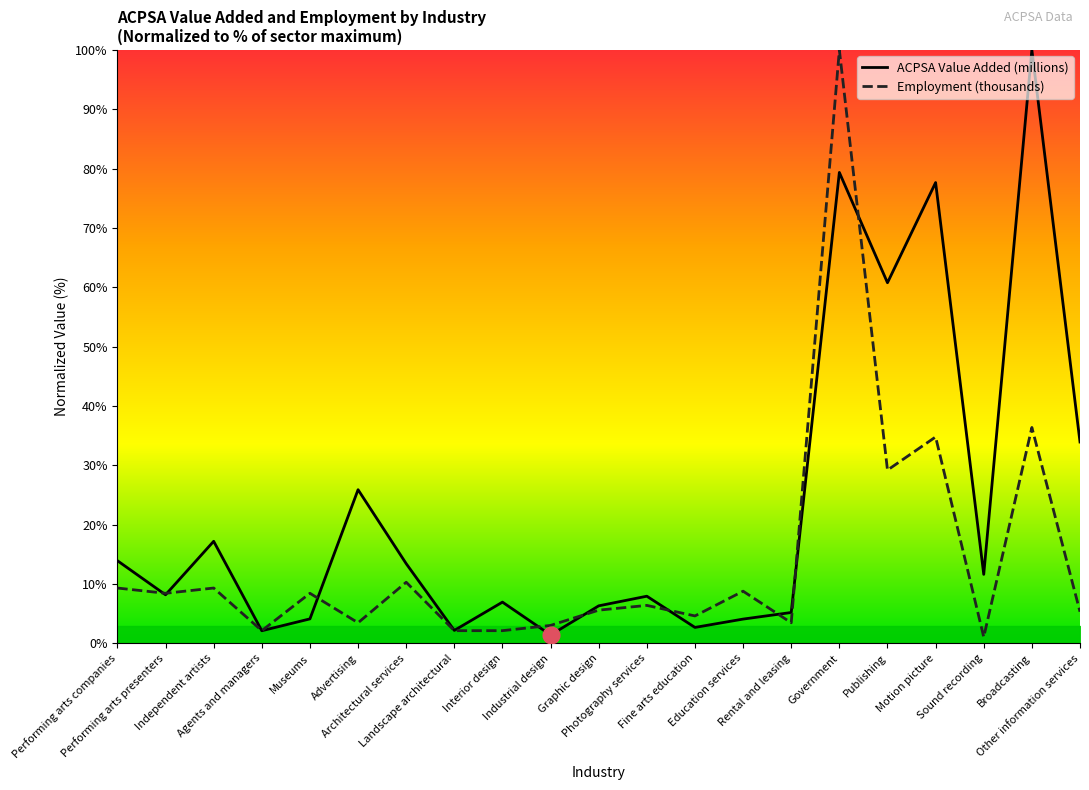

At which label does ACPSA Value Added (millions) first exceed 8?

Performing arts companies